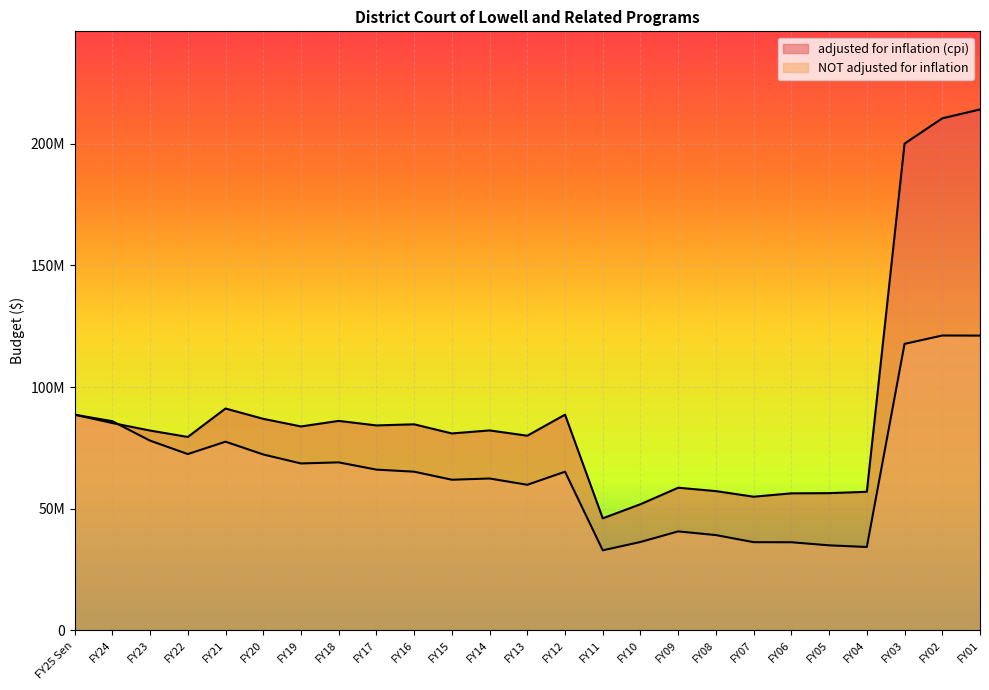

What are all the series names shown in the legend?

adjusted for inflation (cpi), NOT adjusted for inflation